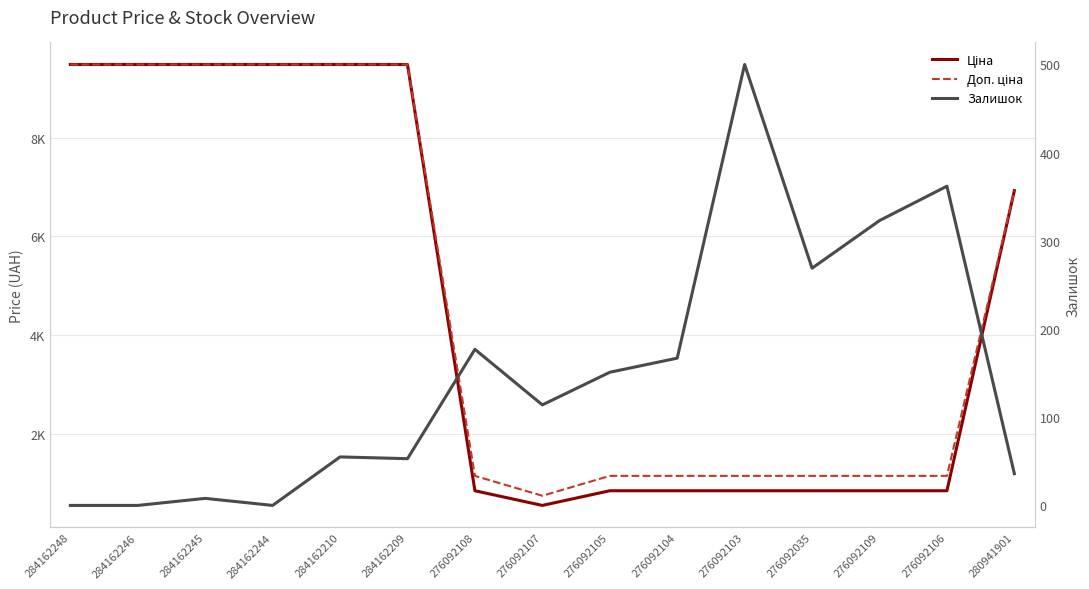

How many lines are shown in the chart?

3